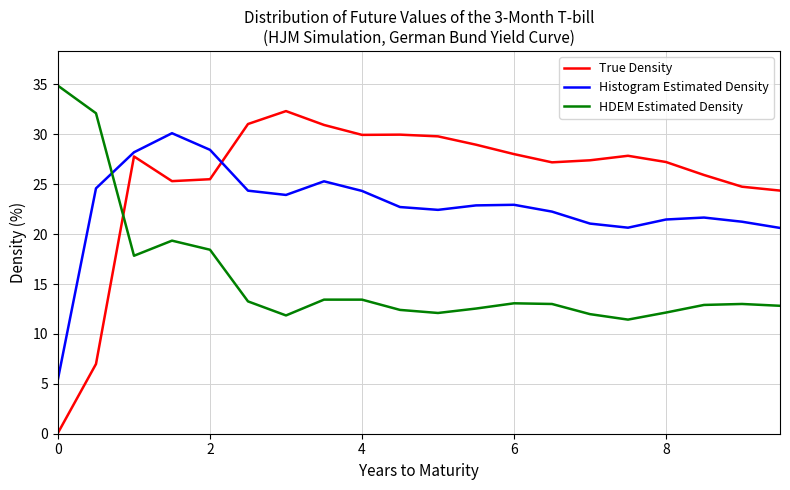

What is the difference between the maximum and minimum values in the True Density series?

32.2